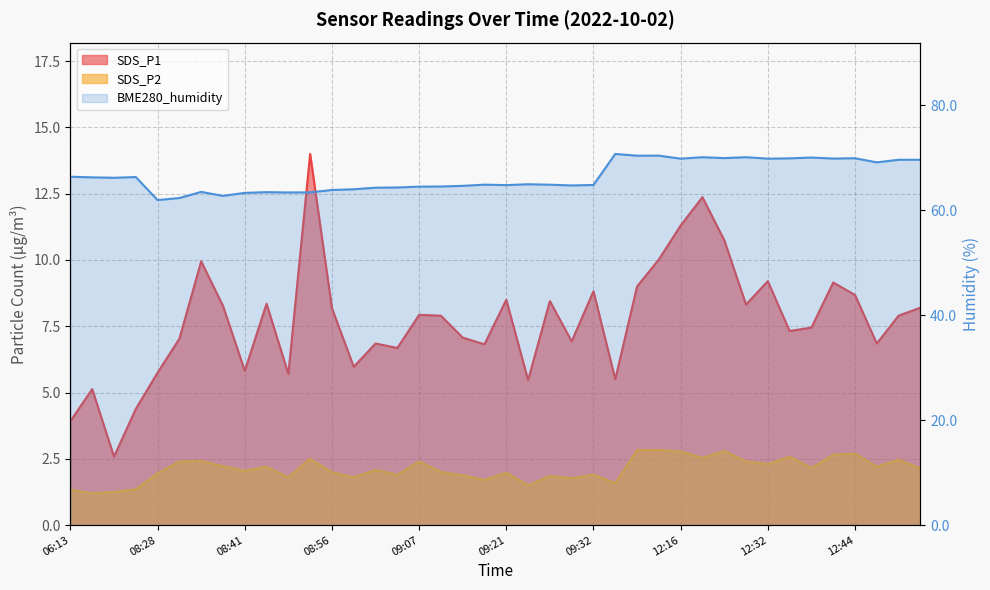

Rank the categories by SDS_P2 value from highest to lowest.

12:07, 12:11, 12:27, 12:16, 12:44, 12:41, 12:35, 12:19, 08:50, 12:52, 08:33, 08:30, 09:07, 12:30, 12:32, 08:36, 08:44, 12:49, 12:38, 12:55, 09:01, 08:41, 08:56, 09:10, 09:21, 08:28, 09:04, 09:32, 09:13, 09:27, 08:47, 08:59, 09:30, 09:18, 11:10, 09:24, 07:10, 06:13, 07:07, 06:18